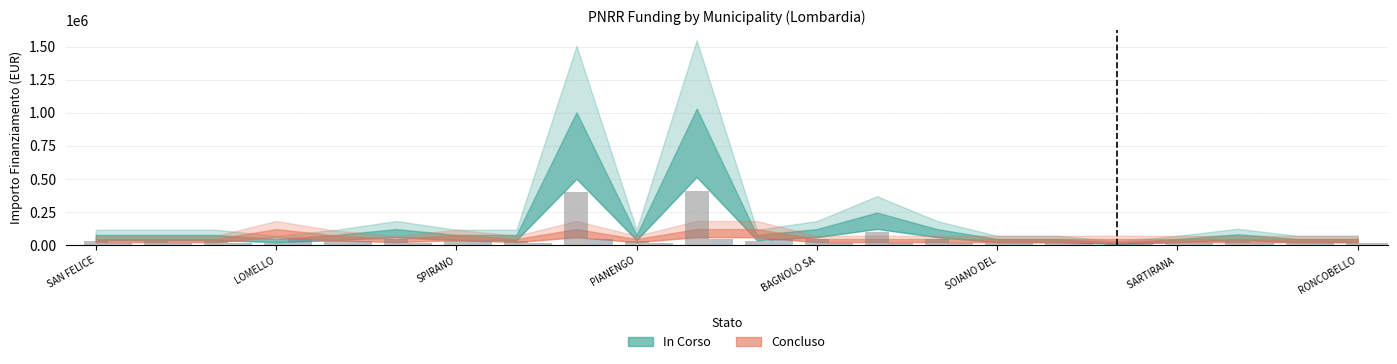

How many bars are there in each group?

2